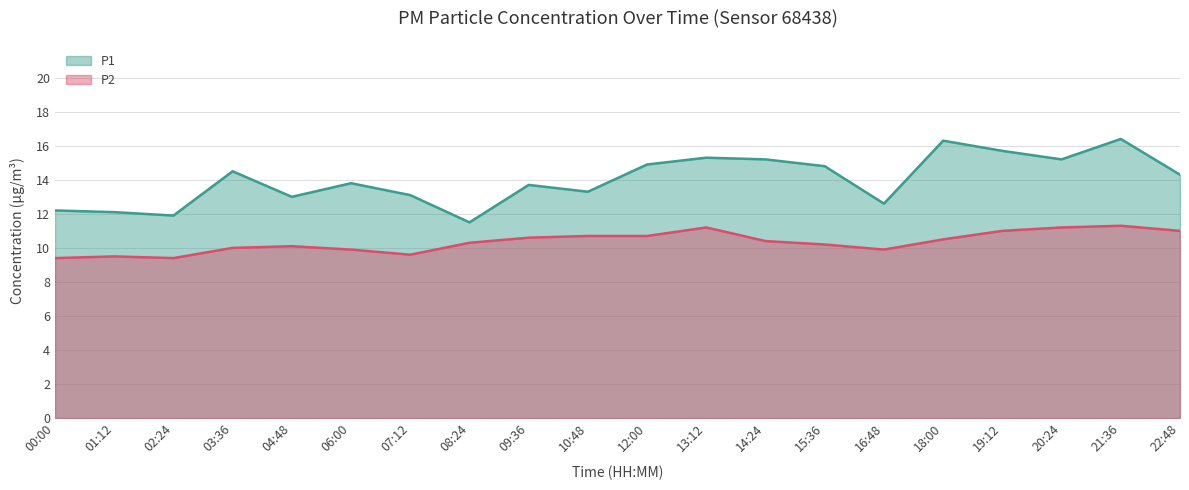

Which series has the largest range (max minus min)?

P1